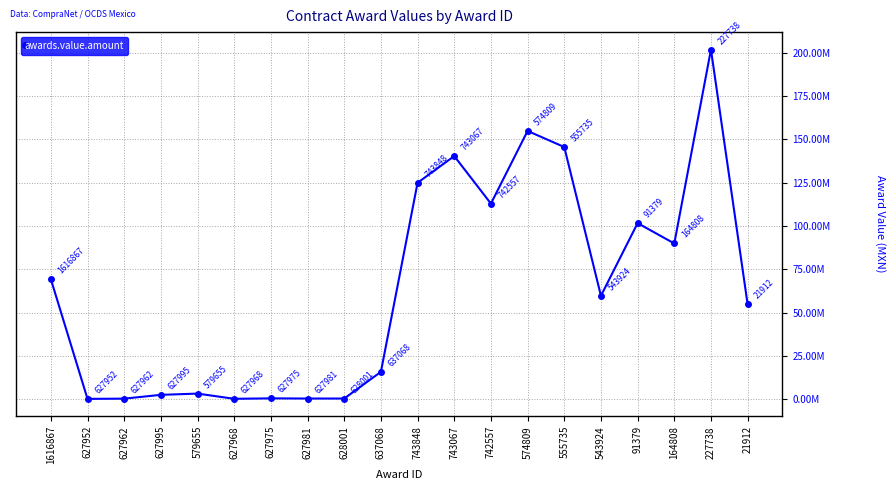

Reading left to right, list all the values displayed in this chart.

1616867=69394708.9	627952=315670.4	627962=453448.8	627995=2647776.5	579655=3361944.4	627968=356050.6	627975=623284.5	627981=518878.9	628001=518249.1	637068=15912780.2	743848=124980938.9	743067=140390299.3	742557=112951637.3	574809=154884230.2	555735=145597846.9	543924=59785761.3	91379=101697835.5	164808=89974076.6	227738=201823998.8	21912=54863759.0